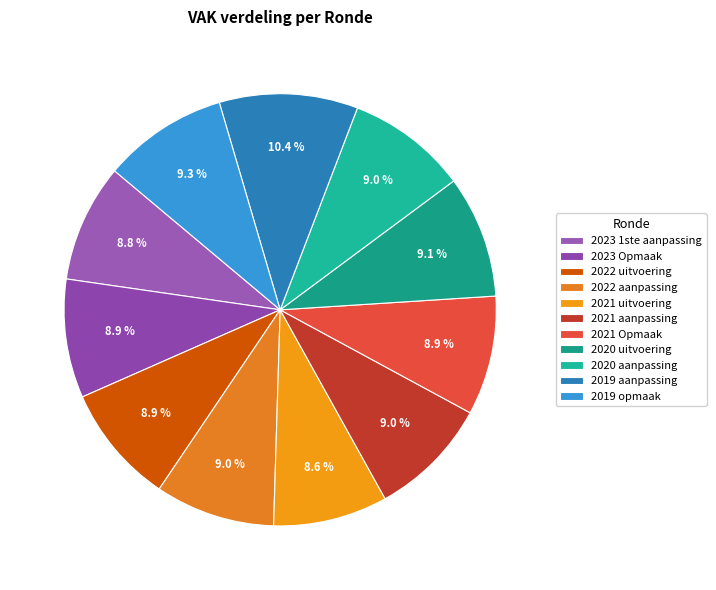

To the nearest percent, what percentage of the pie is 2023 Opmaak?

9%